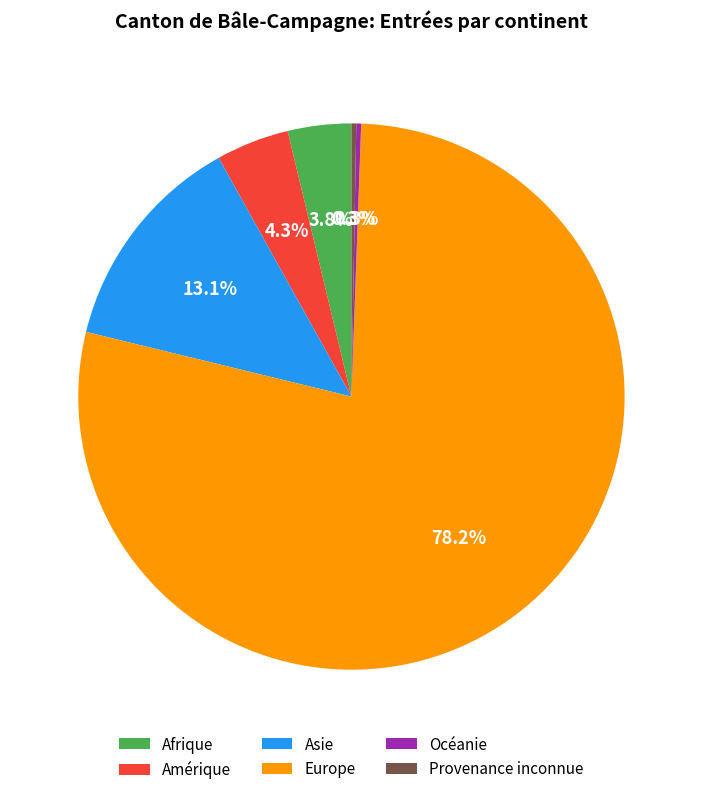

What portion of the pie excludes Amérique?

95.7%